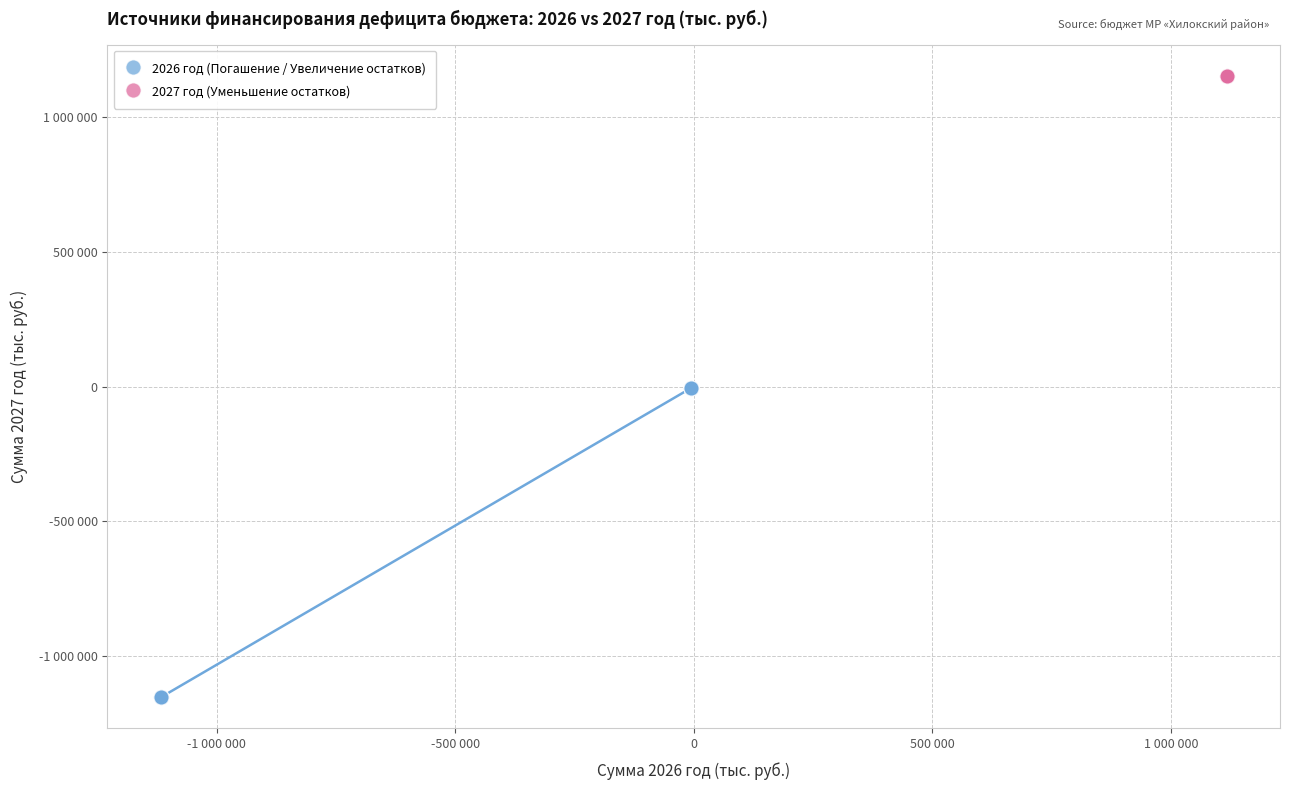

Which series contains the highest Y value?

2027 год (Уменьшение остатков)